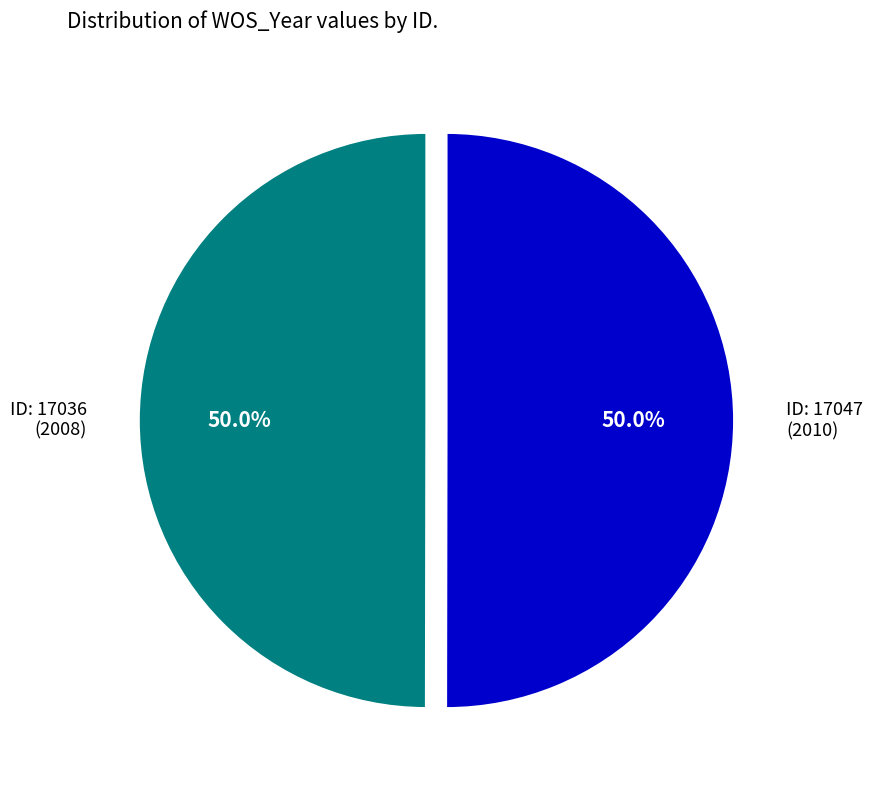

How many slices are in this pie chart?

2